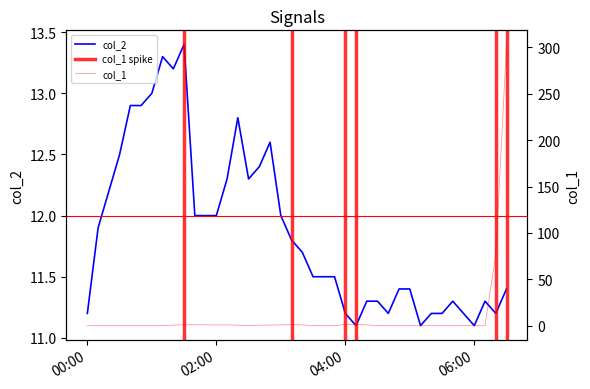

What is the highest value of the col_2 series?

13.4